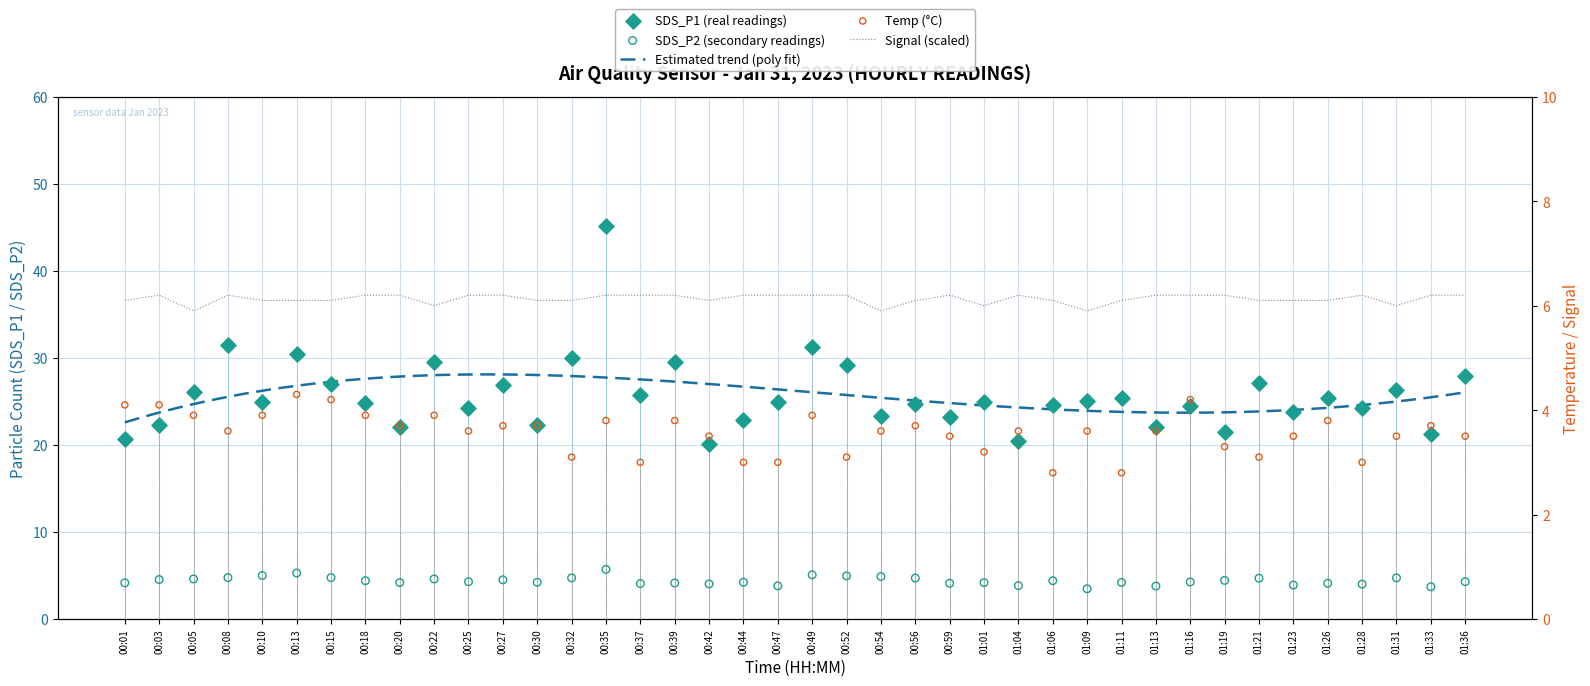

At how many categories does at least one series exceed 37?

1